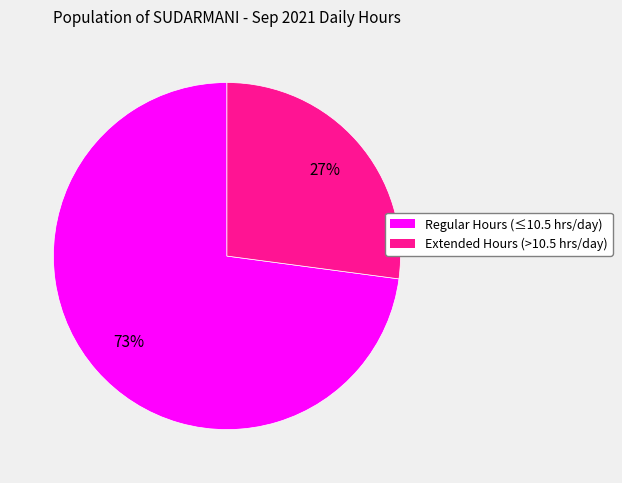

To the nearest percent, what is the difference between the largest and smallest slice percentages?

46%